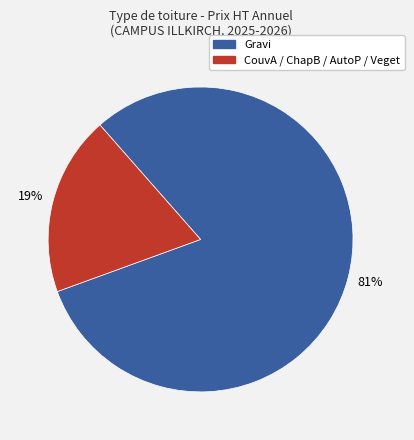

To the nearest percent, what is the difference between the largest and smallest slice percentages?

62%